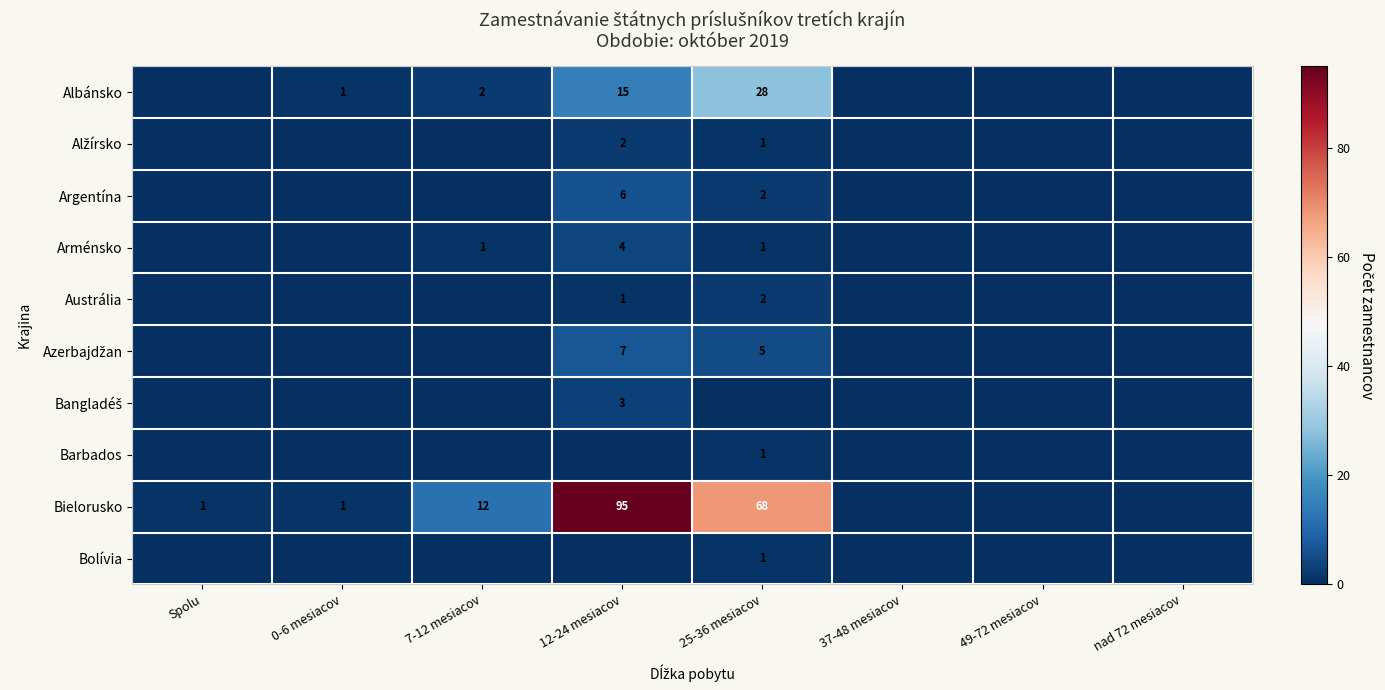

What is the spread (max minus min) of values at 0-6 mesiacov?

1